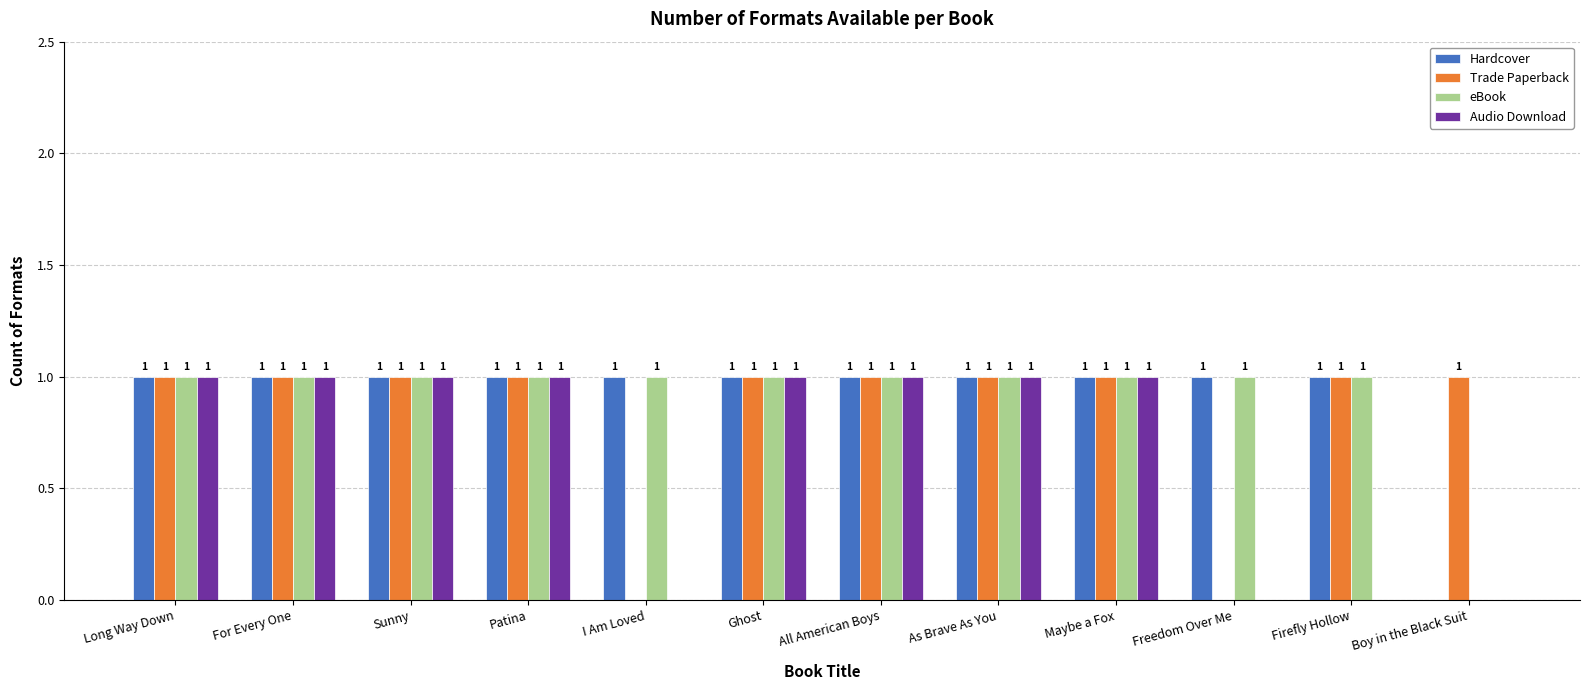

Reading left to right, transcribe all the data shown in this chart.

Hardcover: 1	1	1	1	1	1	1	1	1	1	1	0
Trade Paperback: 1	1	1	1	0	1	1	1	1	0	1	1
eBook: 1	1	1	1	1	1	1	1	1	1	1	0
Audio Download: 1	1	1	1	0	1	1	1	1	0	0	0